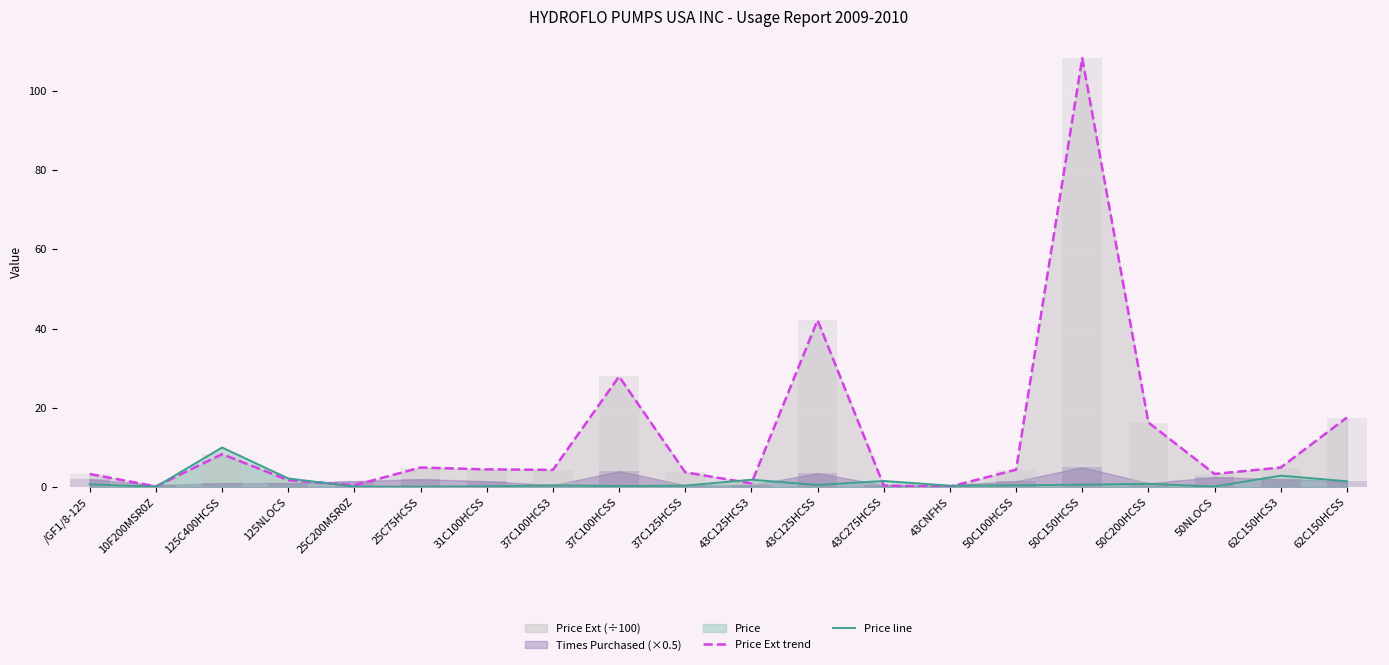

What position from the right is 43CNFHS?

7